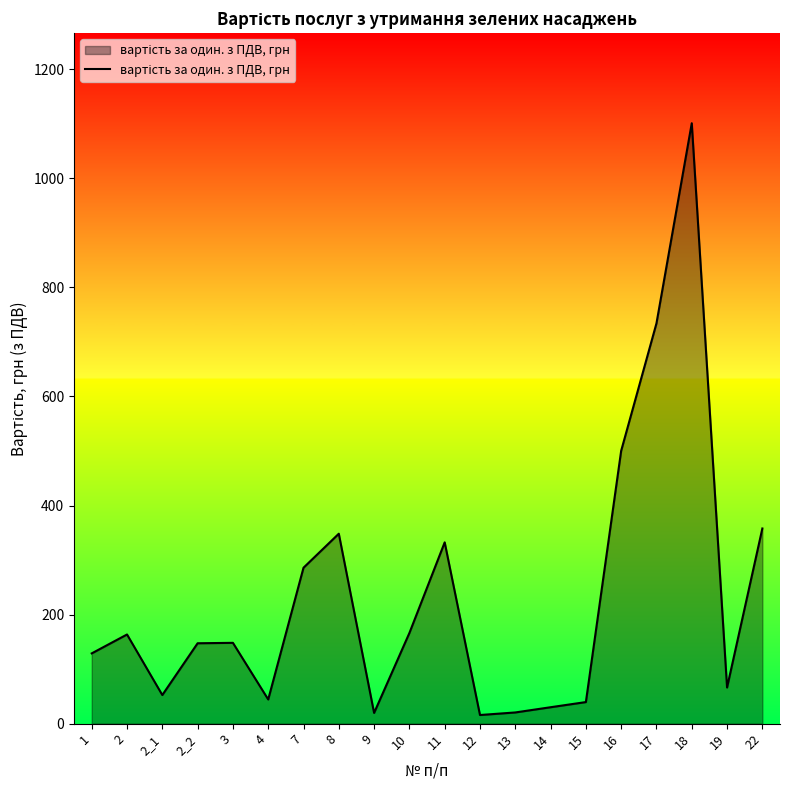

Approximately how many times larger is the value at 1 compared to 8?

0.4